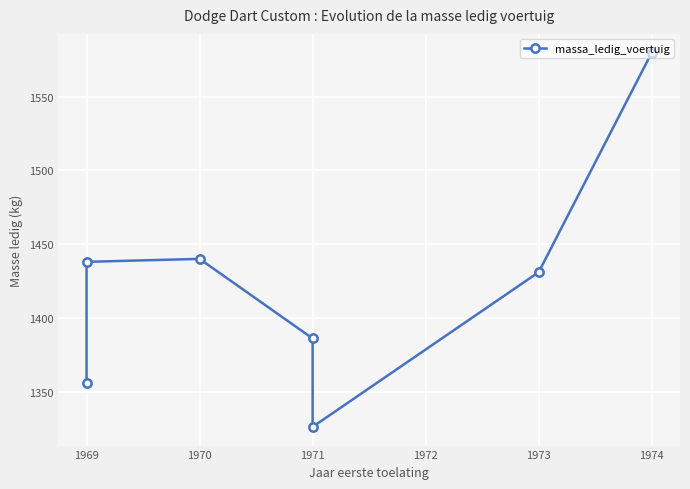

How many interior local valleys (lower than both neighbors) does the data have?

1